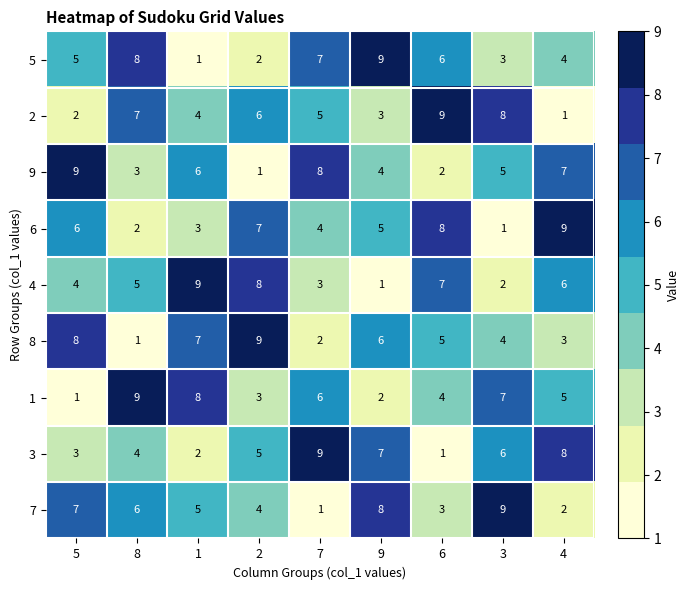

What is the sum of all 2 values?

45